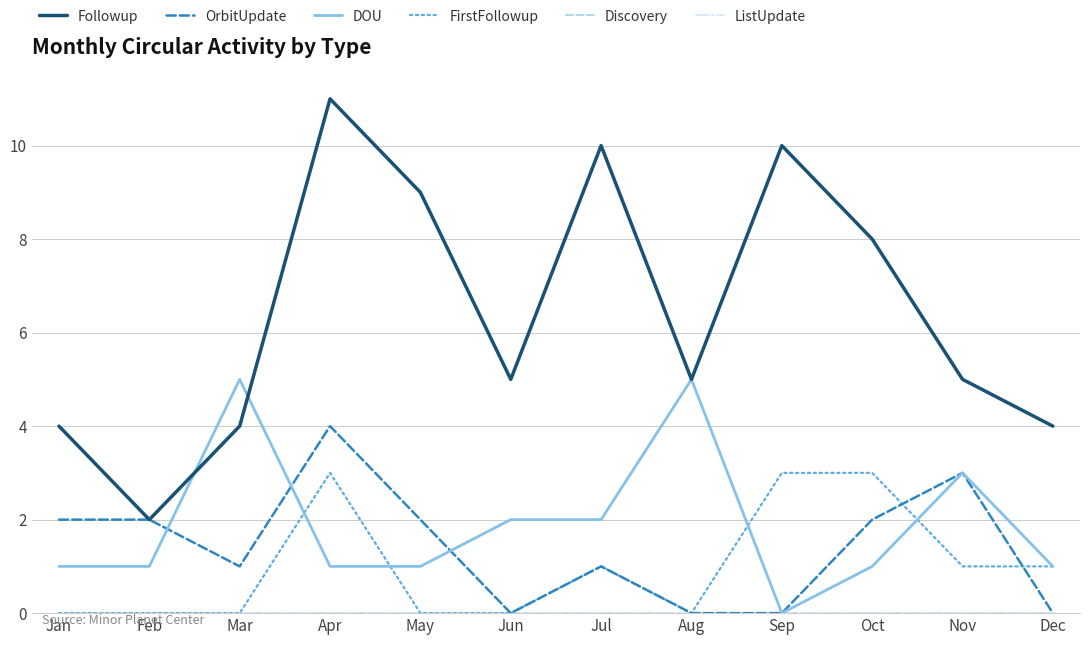

How many lines are shown in the chart?

6